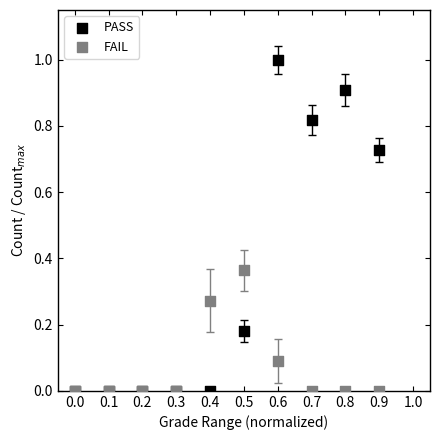

Which series has the widest spread of Y values?

PASS